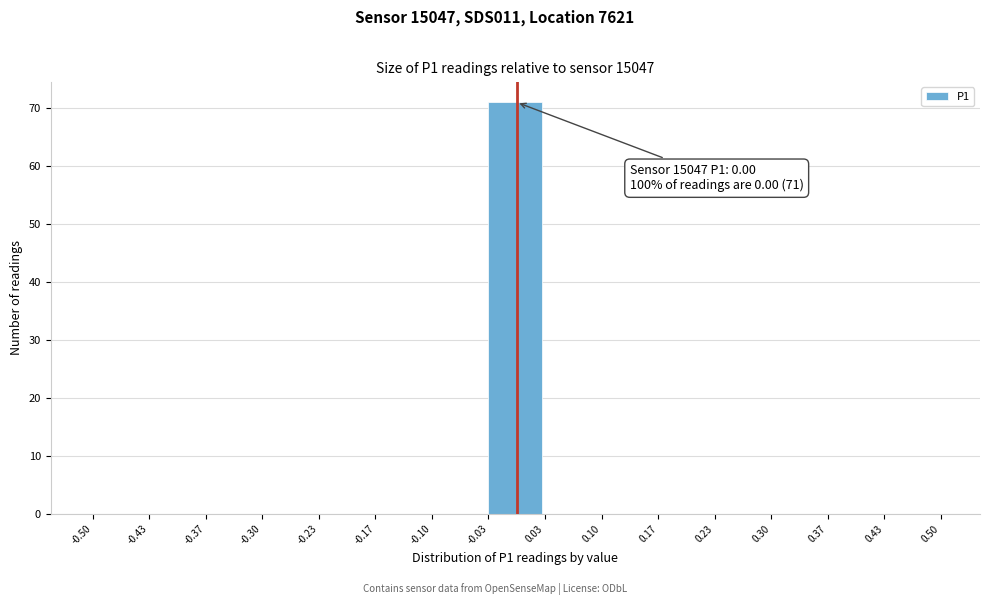

Which range on the x-axis has the tallest bar?

-0.03 to 0.03